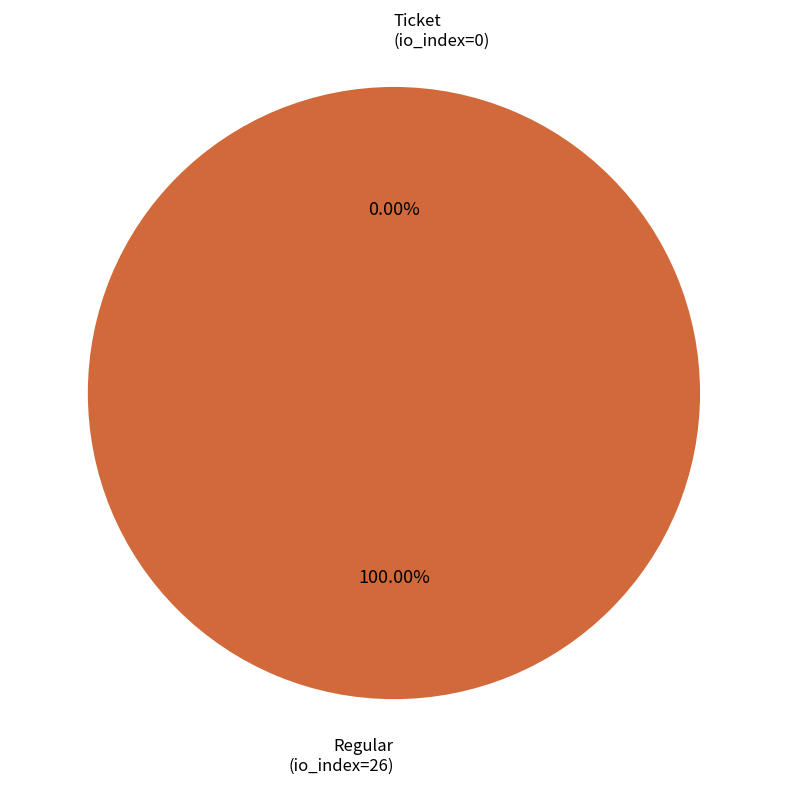

What percentage is NOT represented by Ticket (io_index=0)?

100.0%